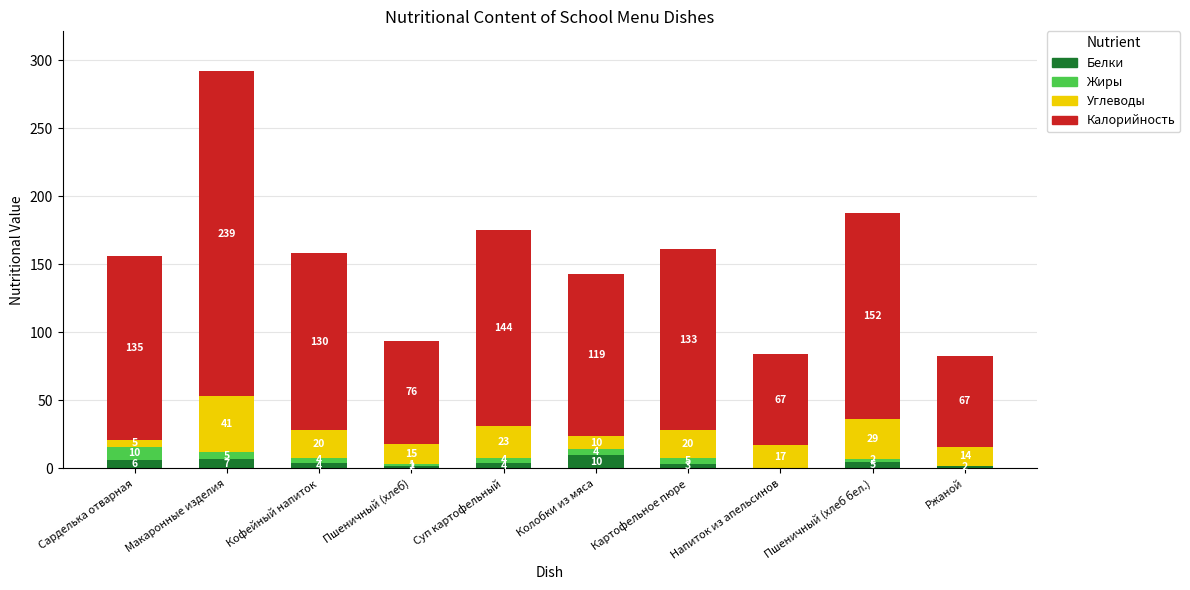

At which category is the sum across all series the highest?

Макаронные изделия